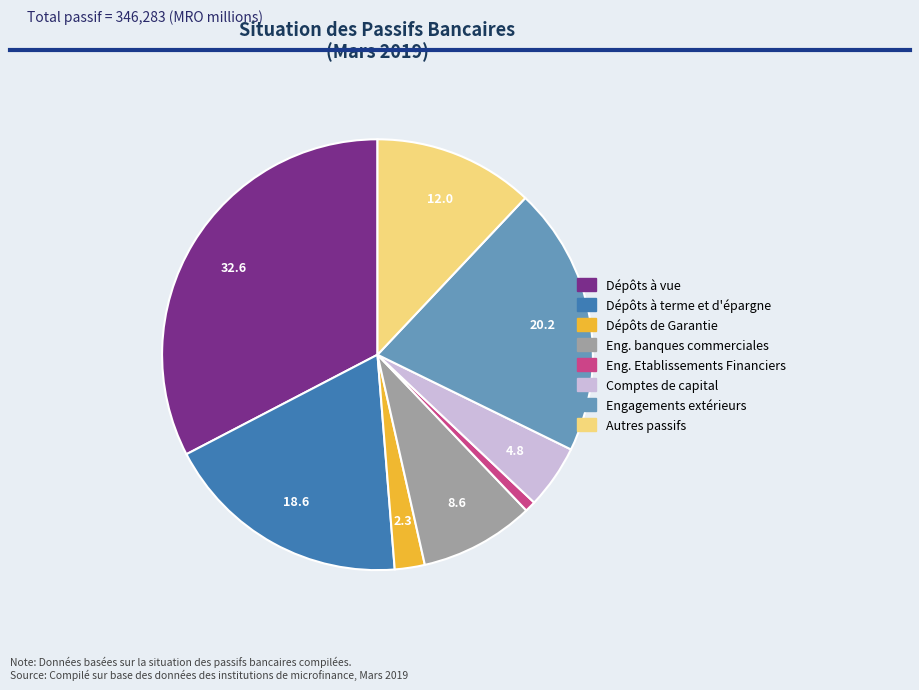

Is Engagements extérieurs the majority of the pie?

No